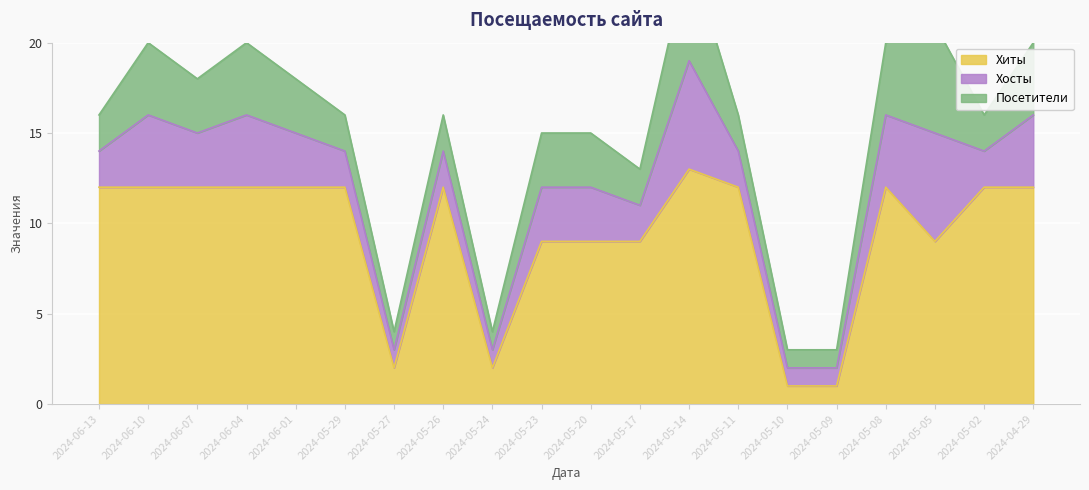

What is the maximum value shown in the chart?

13